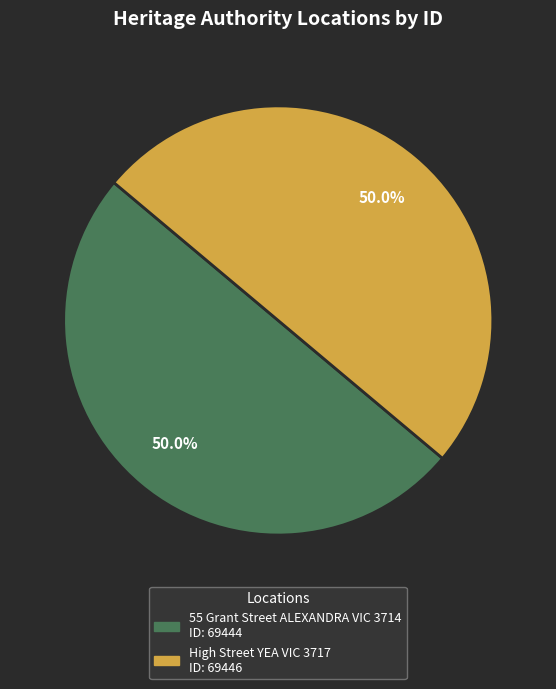

What portion of the pie excludes 55 Grant Street ALEXANDRA VIC 3714?

50.0%